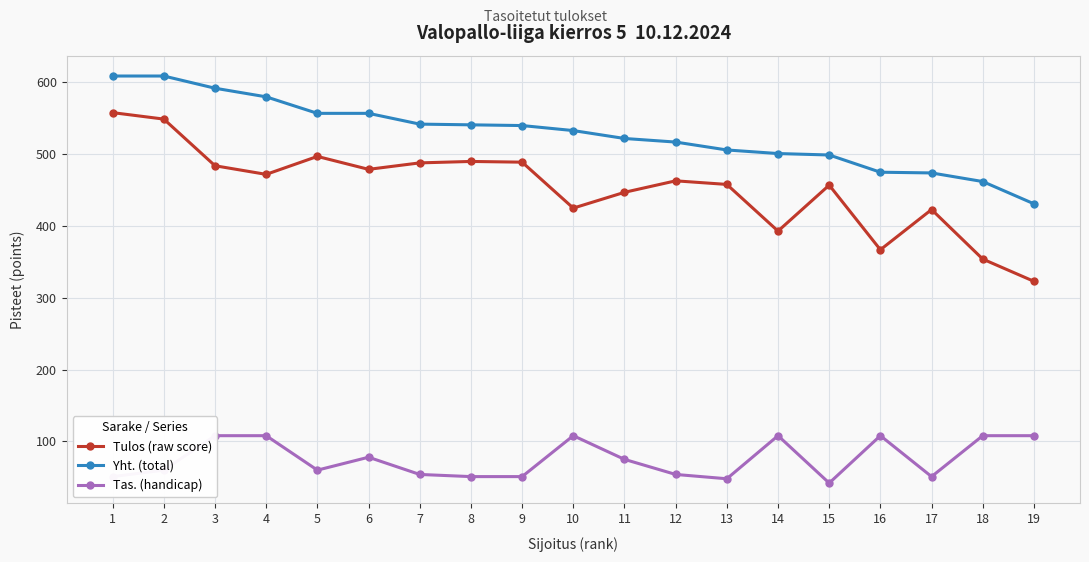

What are all the series names shown in the legend?

Tulos (raw score), Yht. (total), Tas. (handicap)